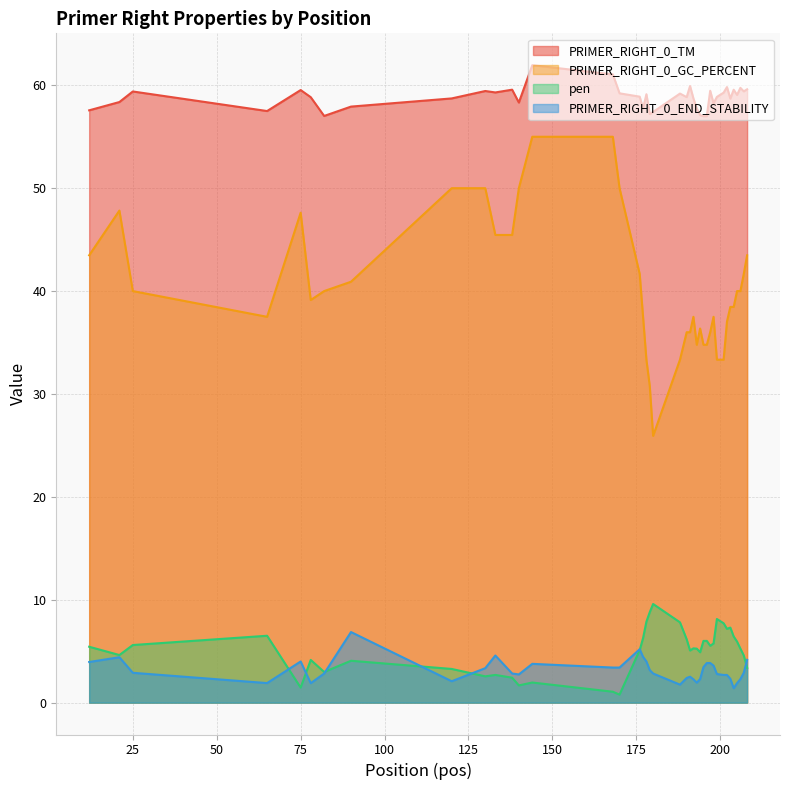

The value of PRIMER_RIGHT_0_END_STABILITY at 65 is 1.9. True or false?

True